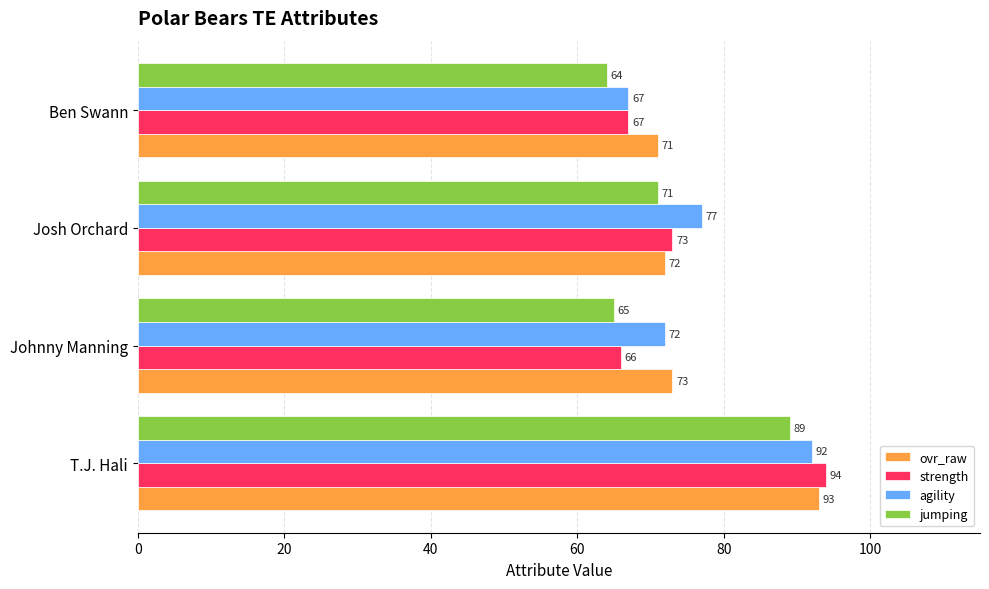

What is the difference between the maximum and minimum values in the jumping series?

25